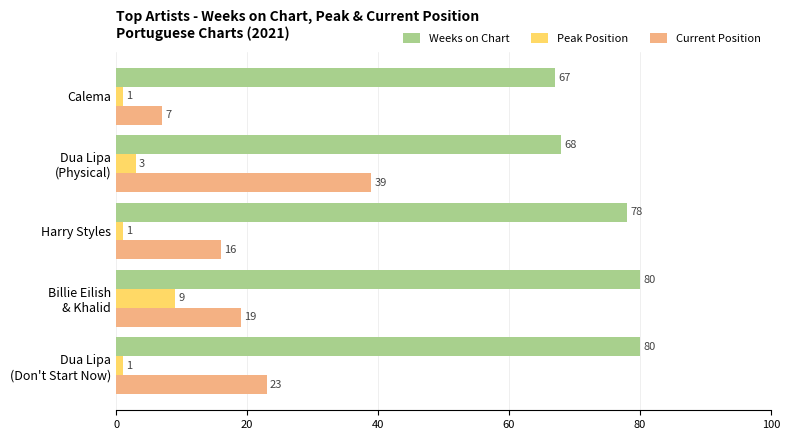

How many values in the Current Position series are below 19?

2